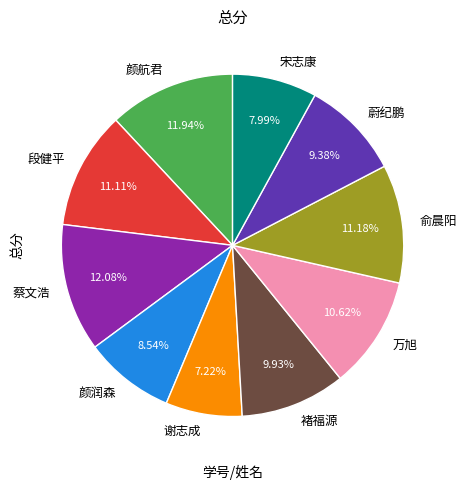

Approximately how many times larger is the value at 谢志成 compared to 万旭?

0.7